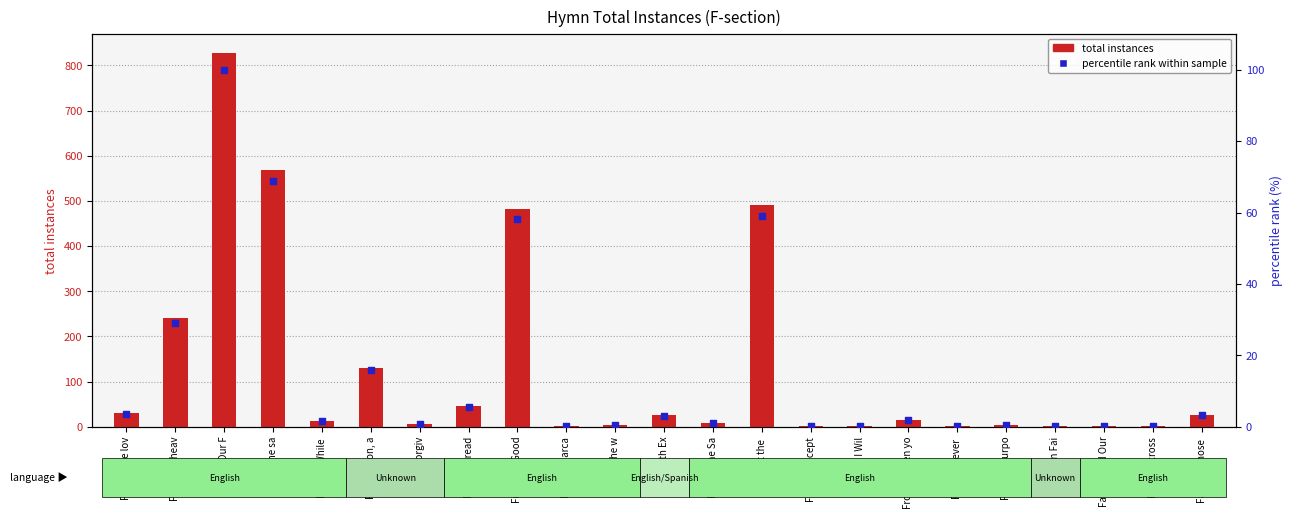

What is the total value across all series at Father, whose ?

30.3